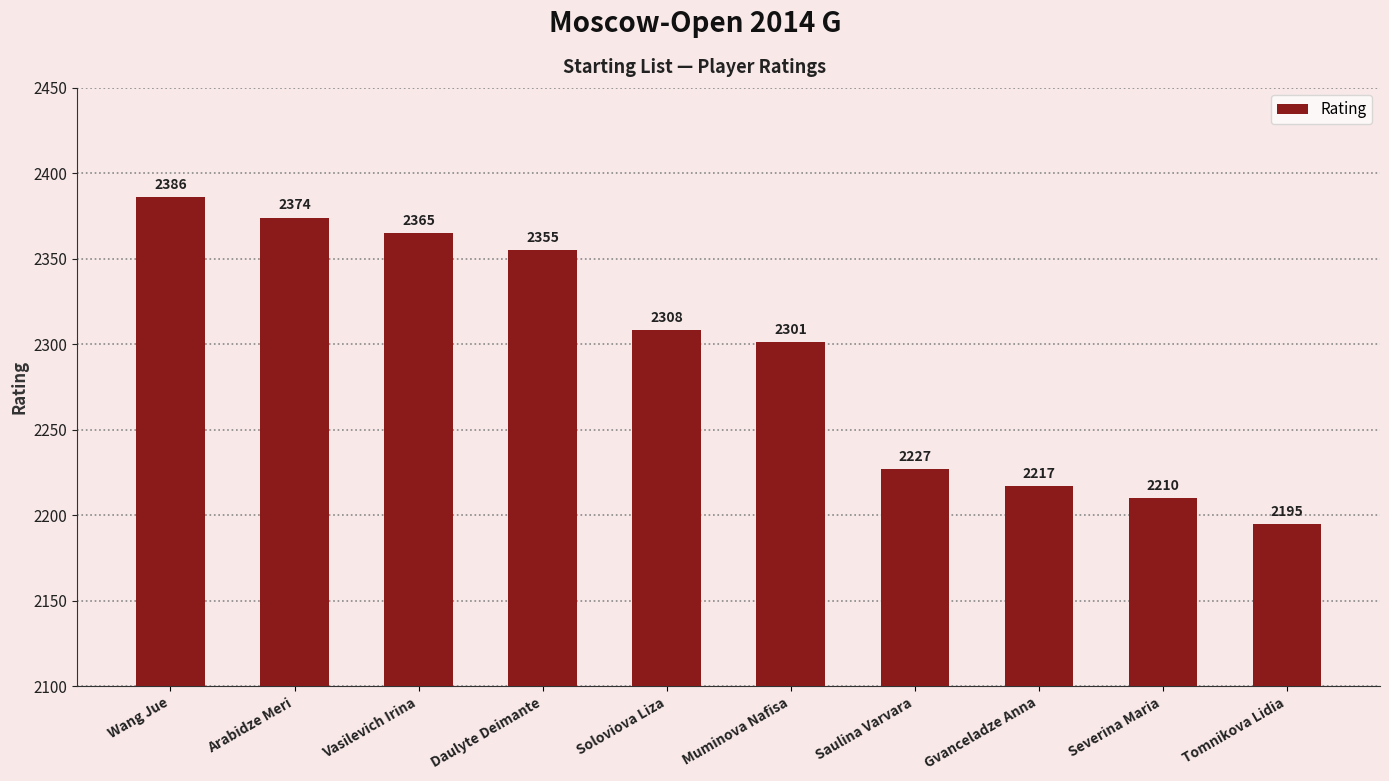

Which has a higher value, Vasilevich Irina or Wang Jue?

Wang Jue